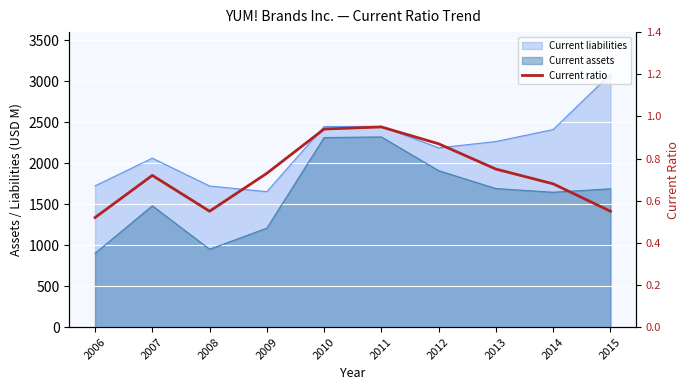

What is the sum of all values?

7.3